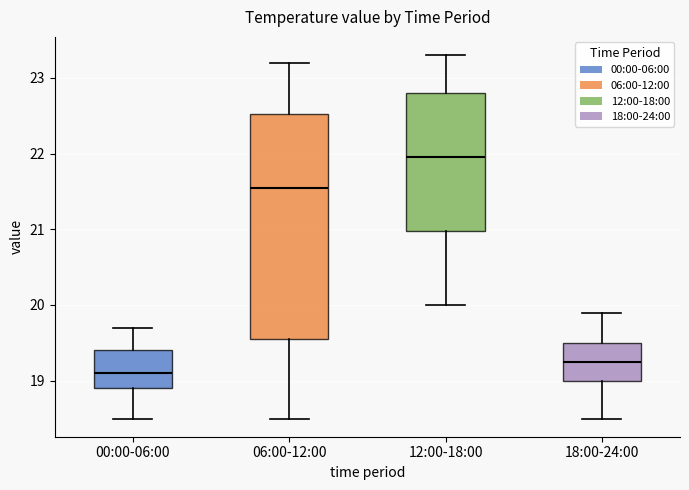

Which box's median line is the lowest?

00:00-06:00